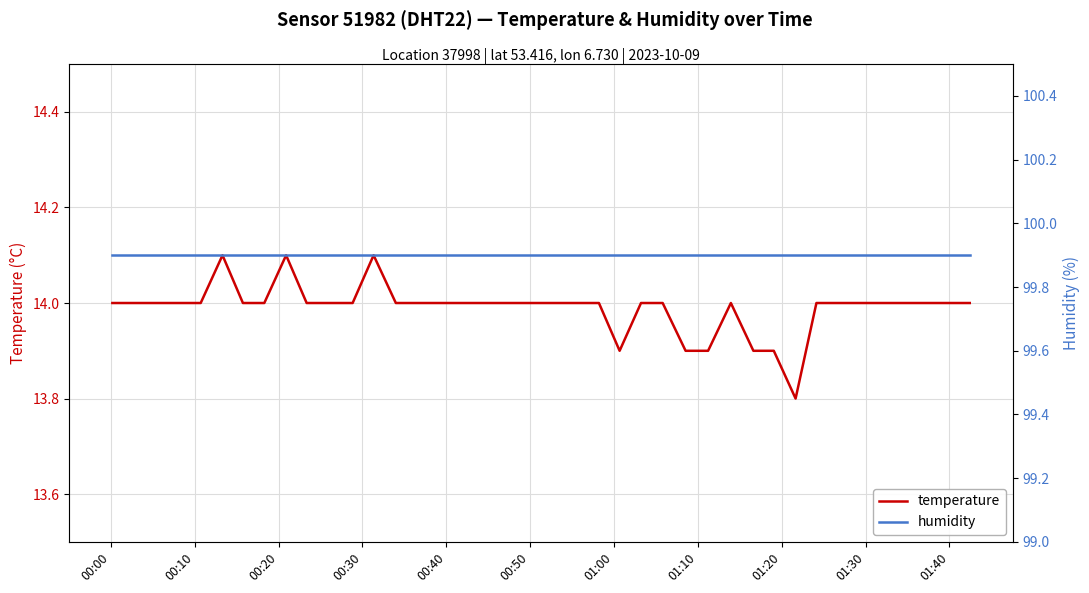

Which series has the largest total across all categories?

humidity